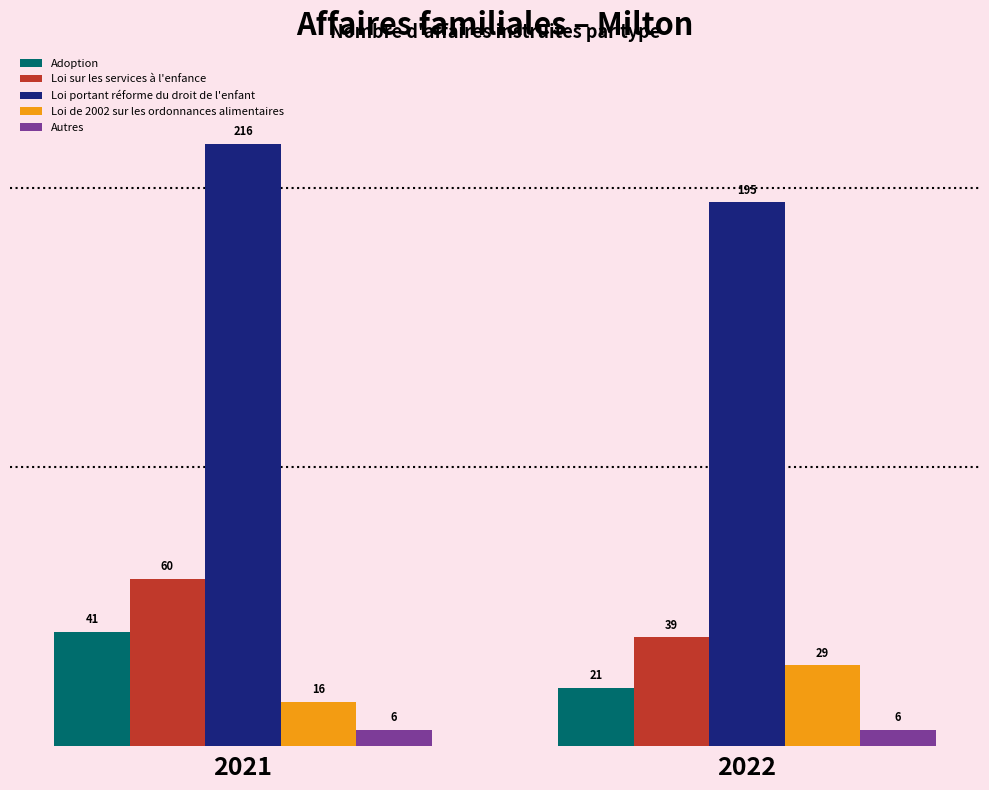

List the series in order of their peak value, highest first.

Loi portant réforme du droit de l'enfant, Loi sur les services à l'enfance, Adoption, Loi de 2002 sur les ordonnances alimentaires, Autres